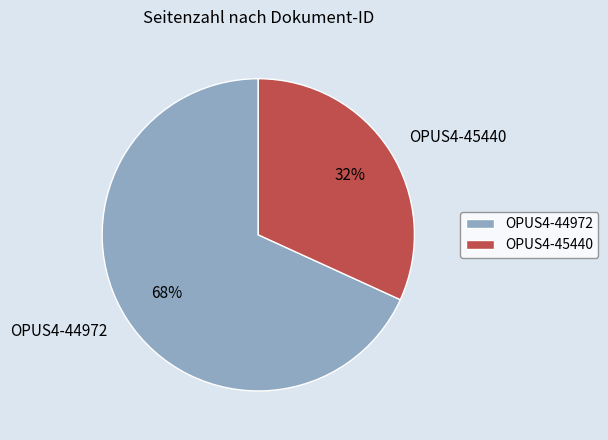

How many slices are in this pie chart?

2